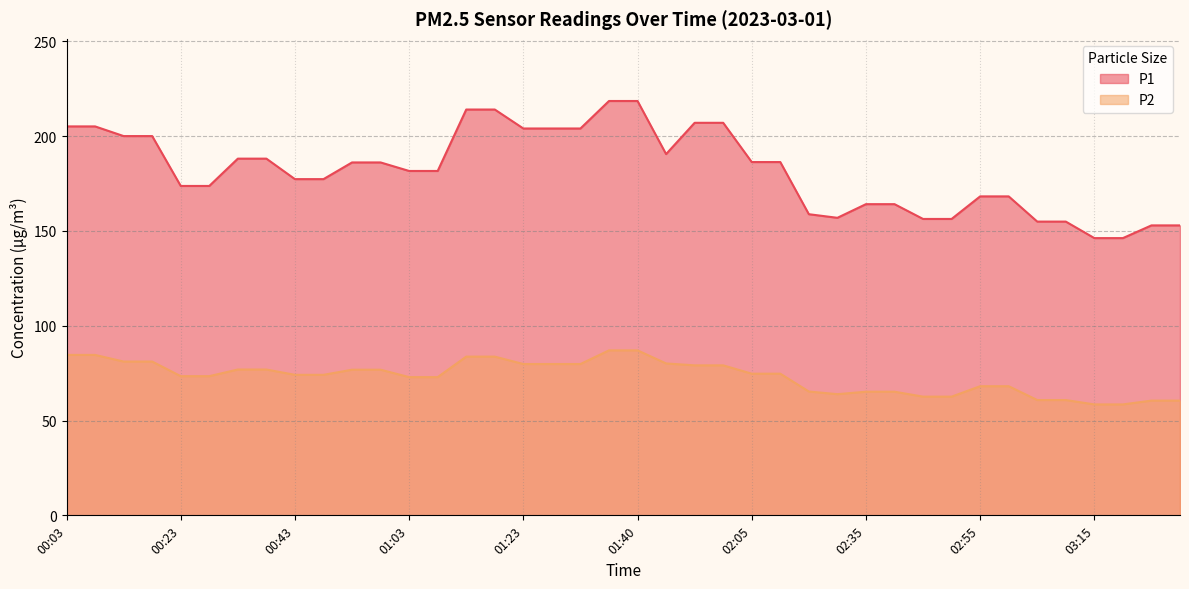

What is the highest value of the P1 series?

218.5